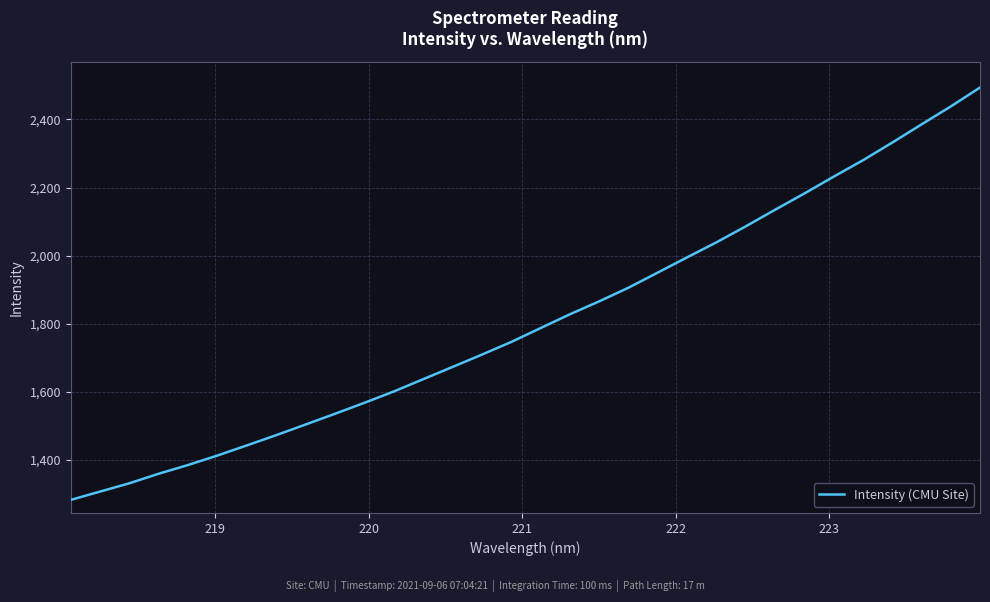

How many series are shown in this chart?

1